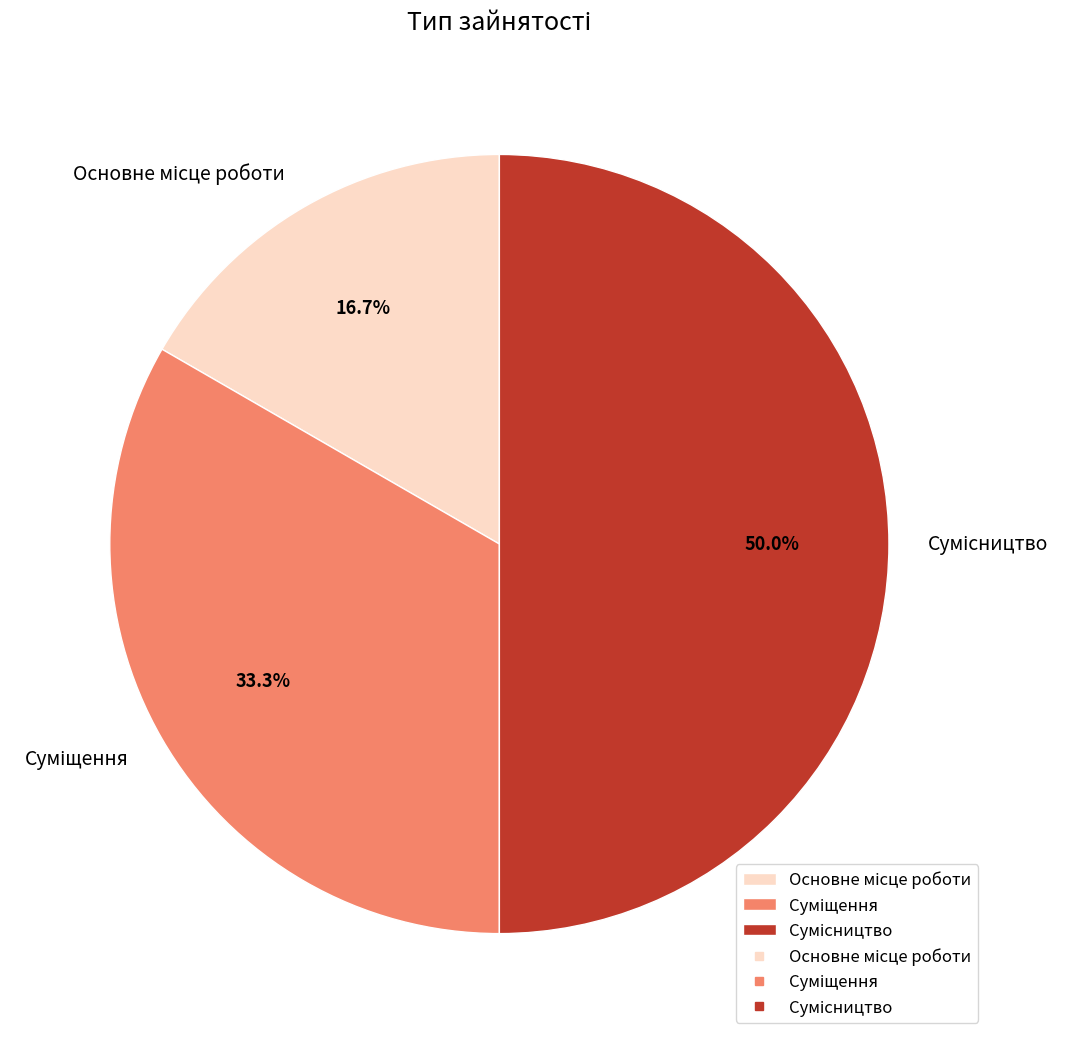

How many slices are in this pie chart?

3